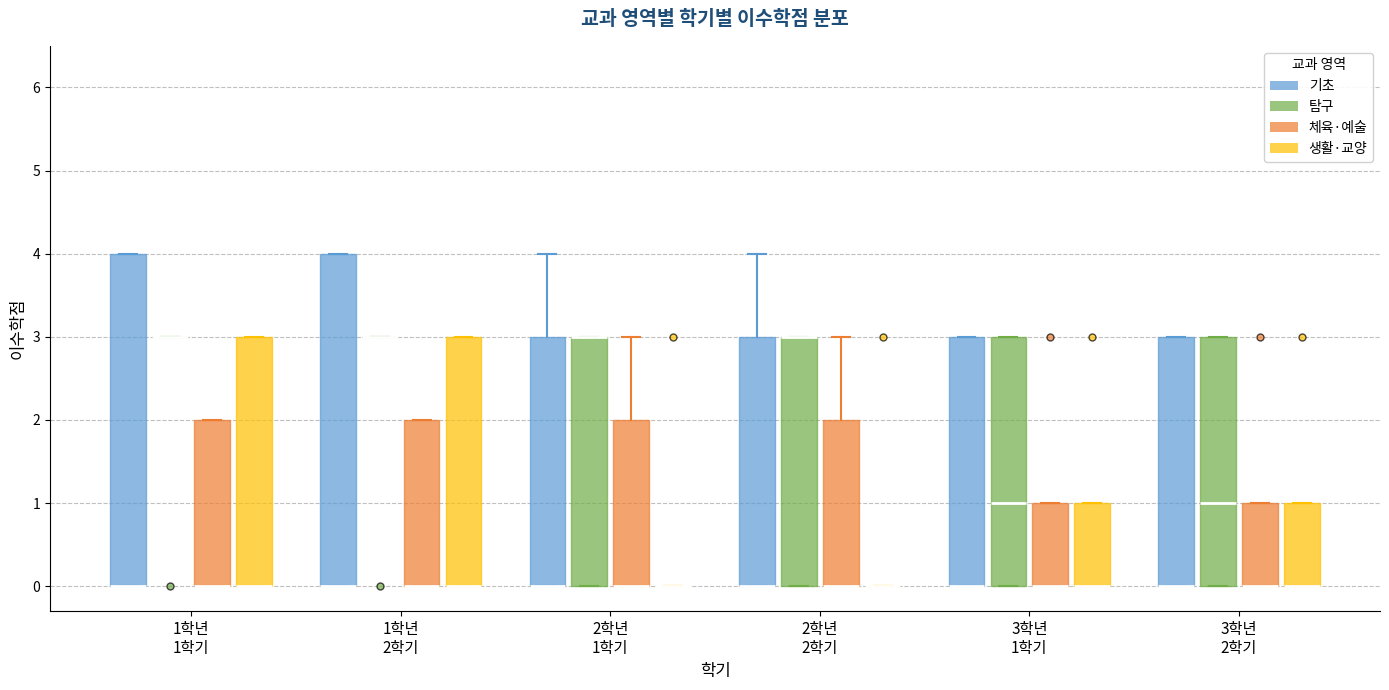

Reading left to right, read every box against the y-axis: the position of its median line, the range the box covers, and the ends of its whiskers. The values are not printed on the chart, so give them approximately, as read against the axis.

1학년 1학기 (기초): median 0 (drawn on the box's lower edge), box 0 to 4, whiskers 0 to 4
1학년 1학기 (탐구): box collapsed to a line at 3, whiskers 3 to 3
1학년 1학기 (체육·예술): median 0 (drawn on the box's lower edge), box 0 to 2, whiskers 0 to 2
1학년 1학기 (생활·교양): median 0 (drawn on the box's lower edge), box 0 to 3, whiskers 0 to 3
1학년 2학기 (기초): median 0 (drawn on the box's lower edge), box 0 to 4, whiskers 0 to 4
1학년 2학기 (탐구): box collapsed to a line at 3, whiskers 3 to 3
1학년 2학기 (체육·예술): median 0 (drawn on the box's lower edge), box 0 to 2, whiskers 0 to 2
1학년 2학기 (생활·교양): median 0 (drawn on the box's lower edge), box 0 to 3, whiskers 0 to 3
2학년 1학기 (기초): median 0 (drawn on the box's lower edge), box 0 to 3, whiskers 0 to 4
2학년 1학기 (탐구): median 3 (drawn on the box's upper edge), box 0 to 3, whiskers 0 to 3
2학년 1학기 (체육·예술): median 0 (drawn on the box's lower edge), box 0 to 2, whiskers 0 to 3
2학년 1학기 (생활·교양): box collapsed to a line at 0, whiskers 0 to 0
2학년 2학기 (기초): median 0 (drawn on the box's lower edge), box 0 to 3, whiskers 0 to 4
2학년 2학기 (탐구): median 3 (drawn on the box's upper edge), box 0 to 3, whiskers 0 to 3
2학년 2학기 (체육·예술): median 0 (drawn on the box's lower edge), box 0 to 2, whiskers 0 to 3
2학년 2학기 (생활·교양): box collapsed to a line at 0, whiskers 0 to 0
3학년 1학기 (기초): median 0 (drawn on the box's lower edge), box 0 to 3, whiskers 0 to 3
3학년 1학기 (탐구): median 1, box 0 to 3, whiskers 0 to 3
3학년 1학기 (체육·예술): median 0 (drawn on the box's lower edge), box 0 to 1, whiskers 0 to 1
3학년 1학기 (생활·교양): median 0 (drawn on the box's lower edge), box 0 to 1, whiskers 0 to 1
3학년 2학기 (기초): median 0 (drawn on the box's lower edge), box 0 to 3, whiskers 0 to 3
3학년 2학기 (탐구): median 1, box 0 to 3, whiskers 0 to 3
3학년 2학기 (체육·예술): median 0 (drawn on the box's lower edge), box 0 to 1, whiskers 0 to 1
3학년 2학기 (생활·교양): median 0 (drawn on the box's lower edge), box 0 to 1, whiskers 0 to 1